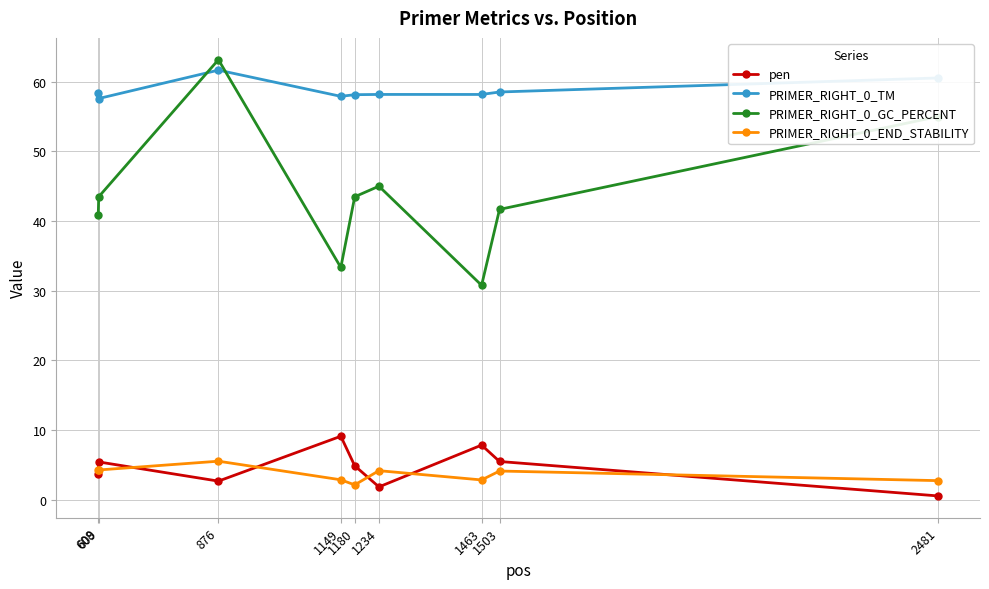

Rank the series at 1463 from highest to lowest value.

PRIMER_RIGHT_0_TM, PRIMER_RIGHT_0_GC_PERCENT, pen, PRIMER_RIGHT_0_END_STABILITY